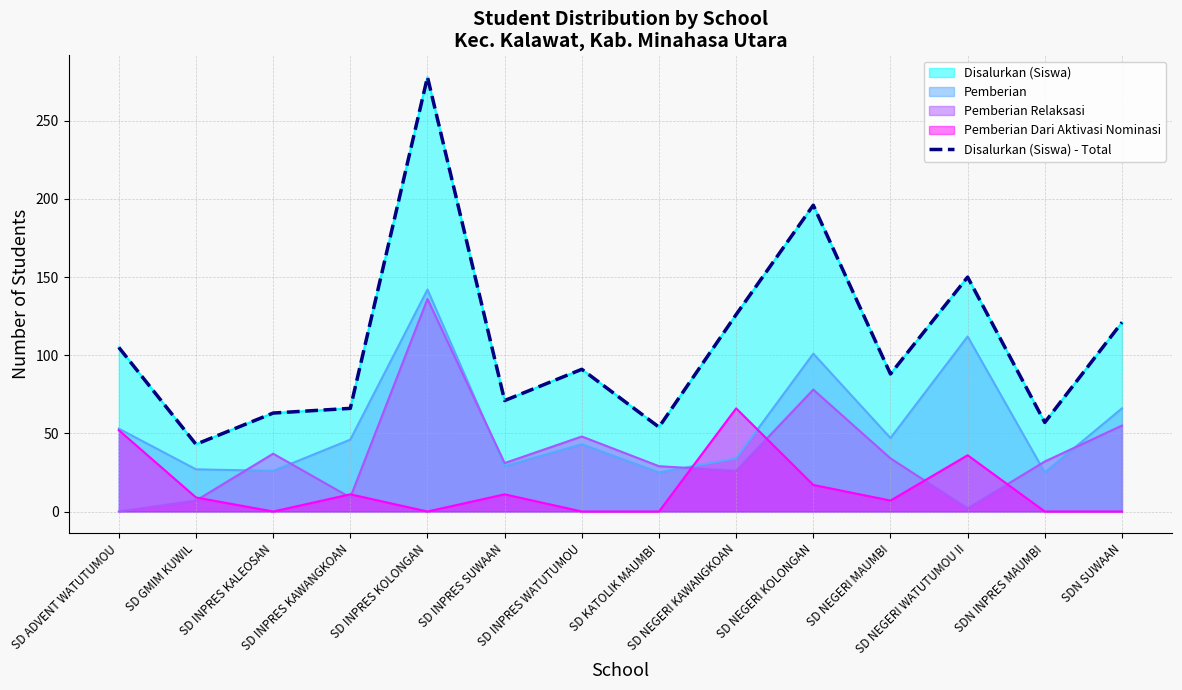

Which has a higher value, SDN SUWAAN or SD INPRES KALEOSAN?

SDN SUWAAN